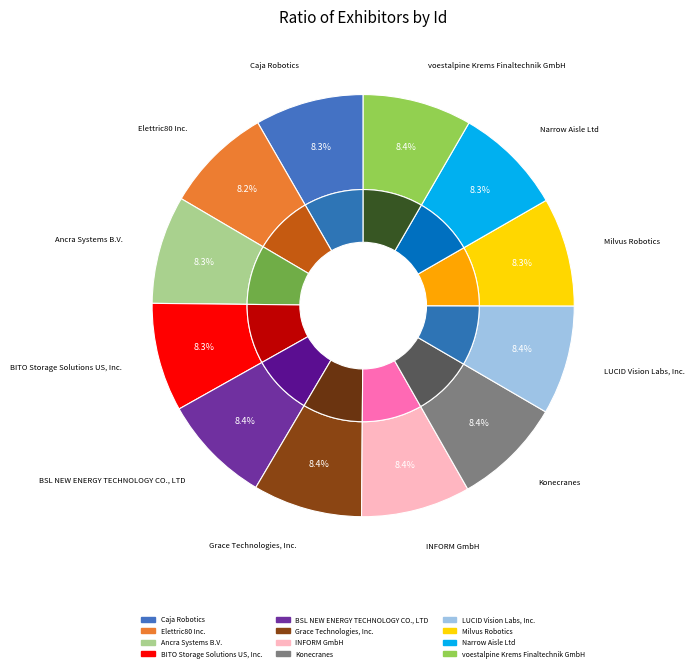

Approximately how many times larger is the value at voestalpine Krems Finaltechnik GmbH compared to Caja Robotics?

1.0